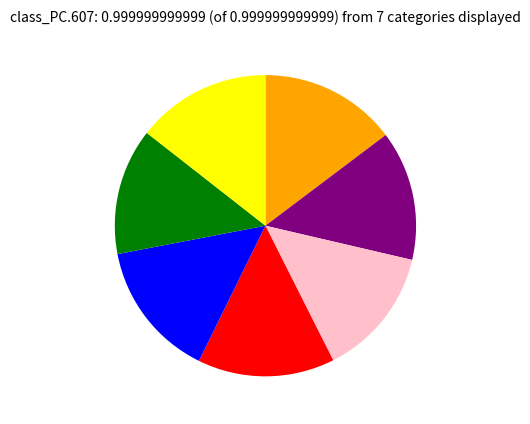

Does any single category account for the majority?

No